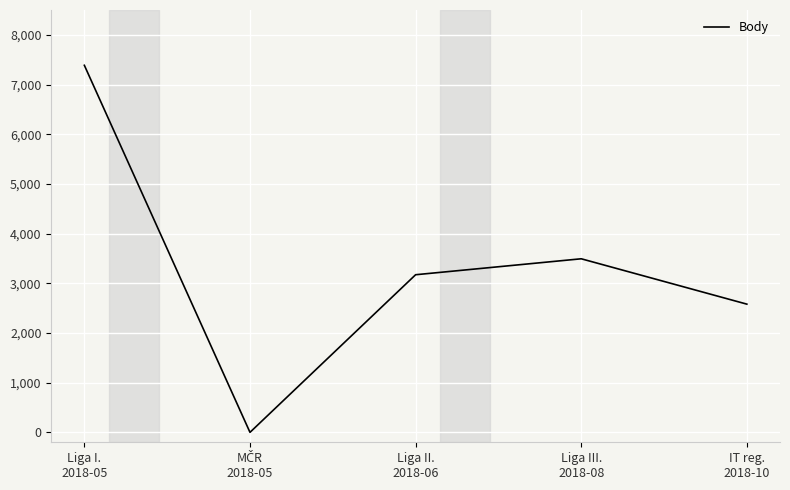

Which has a higher value, Liga I.
2018-05 or Liga II.
2018-06?

Liga I.
2018-05